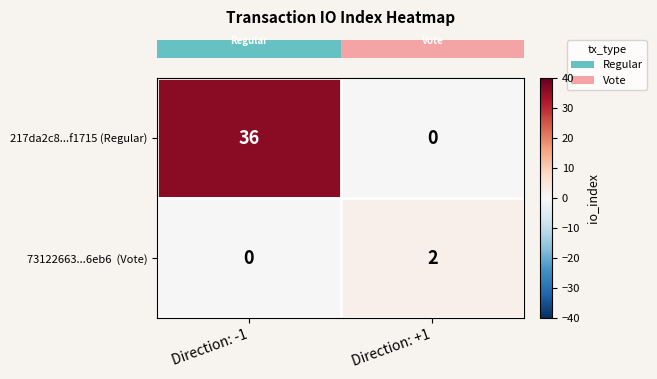

Is it true that 217da2c8...f1715 (Regular) equals 0 at Direction: +1?

True